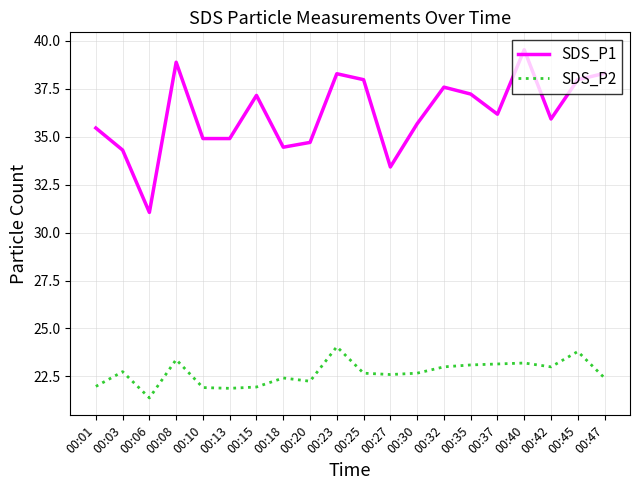

How many categories are shown in the chart?

20